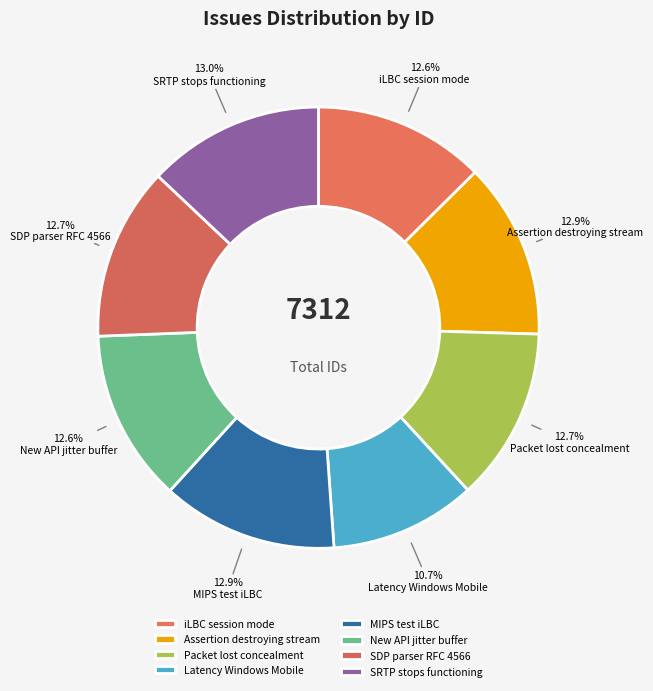

To the nearest percent, what portion does Latency Windows Mobile represent?

11%